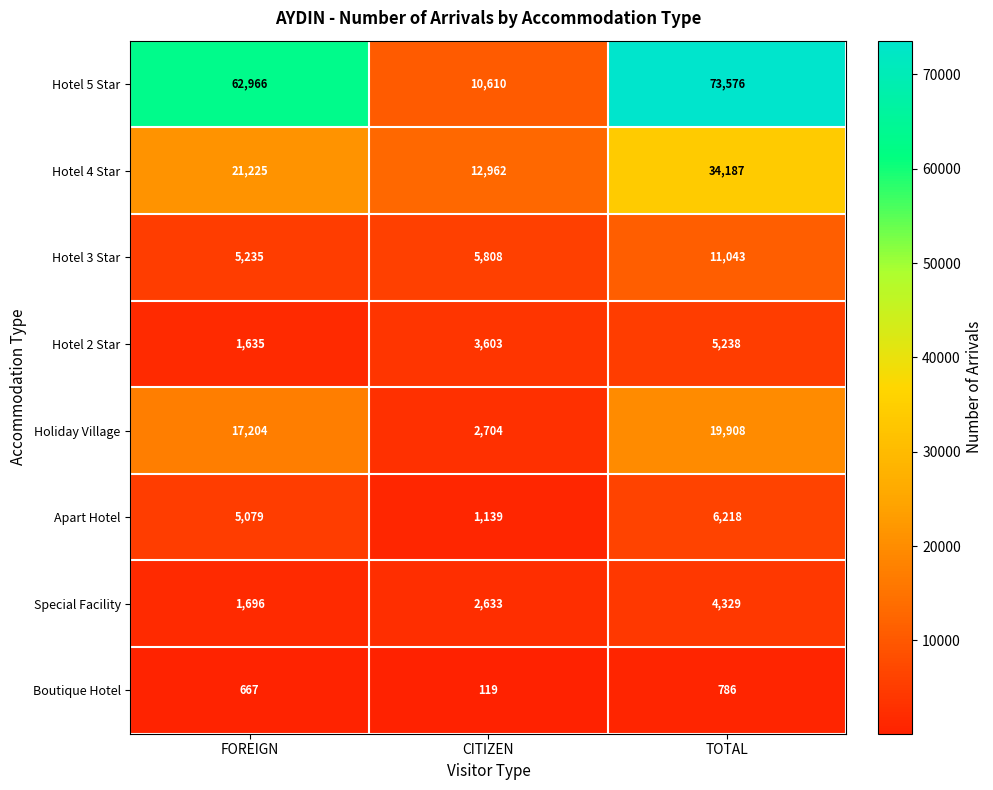

What value does the Hotel 2 Star series have at TOTAL, to the nearest 50?

5250